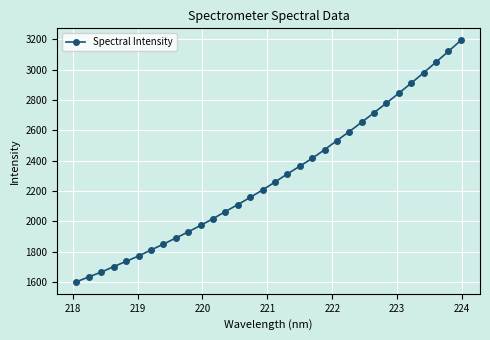

What is the maximum value shown in the chart?

3193.7